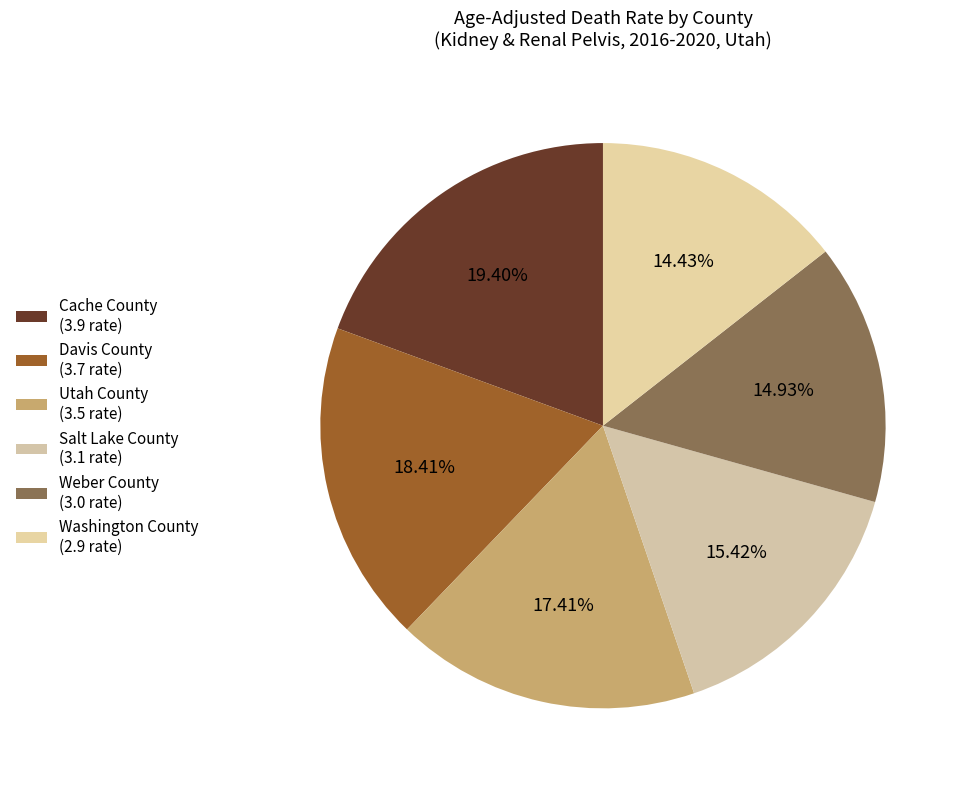

How many segments does this pie chart have?

6